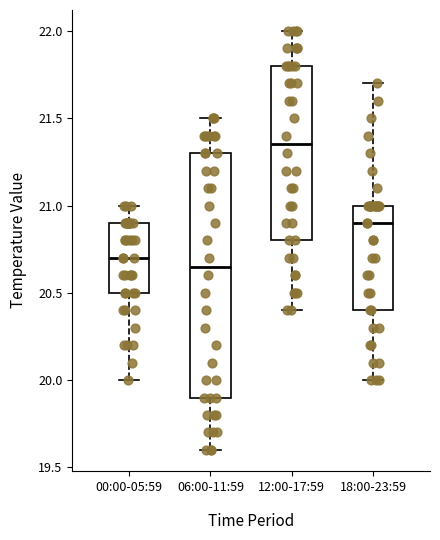

Reading left to right, read every box against the y-axis: the position of its median line, the range the box covers, and the ends of its whiskers. The values are not printed on the chart, so give them approximately, as read against the axis.

00:00-05:59: median 20.70, box 20.50 to 20.90, whiskers 20.00 to 21.00
06:00-11:59: median 20.65, box 19.90 to 21.30, whiskers 19.60 to 21.50
12:00-17:59: median 21.35, box 20.80 to 21.80, whiskers 20.40 to 22.00
18:00-23:59: median 20.90, box 20.40 to 21.00, whiskers 20.00 to 21.70